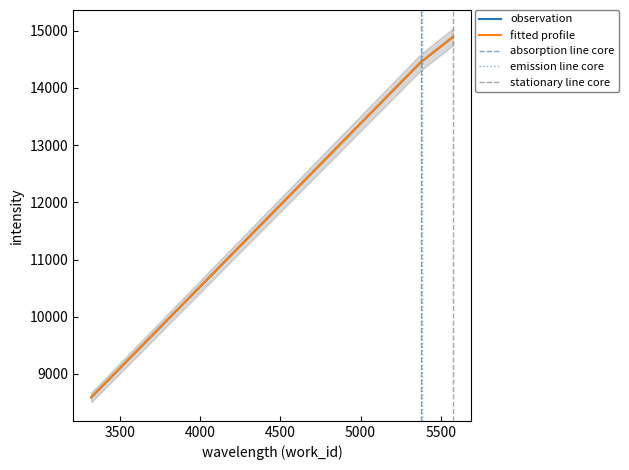

What is the value of the fitted profile point at the 5th from the left?

14888